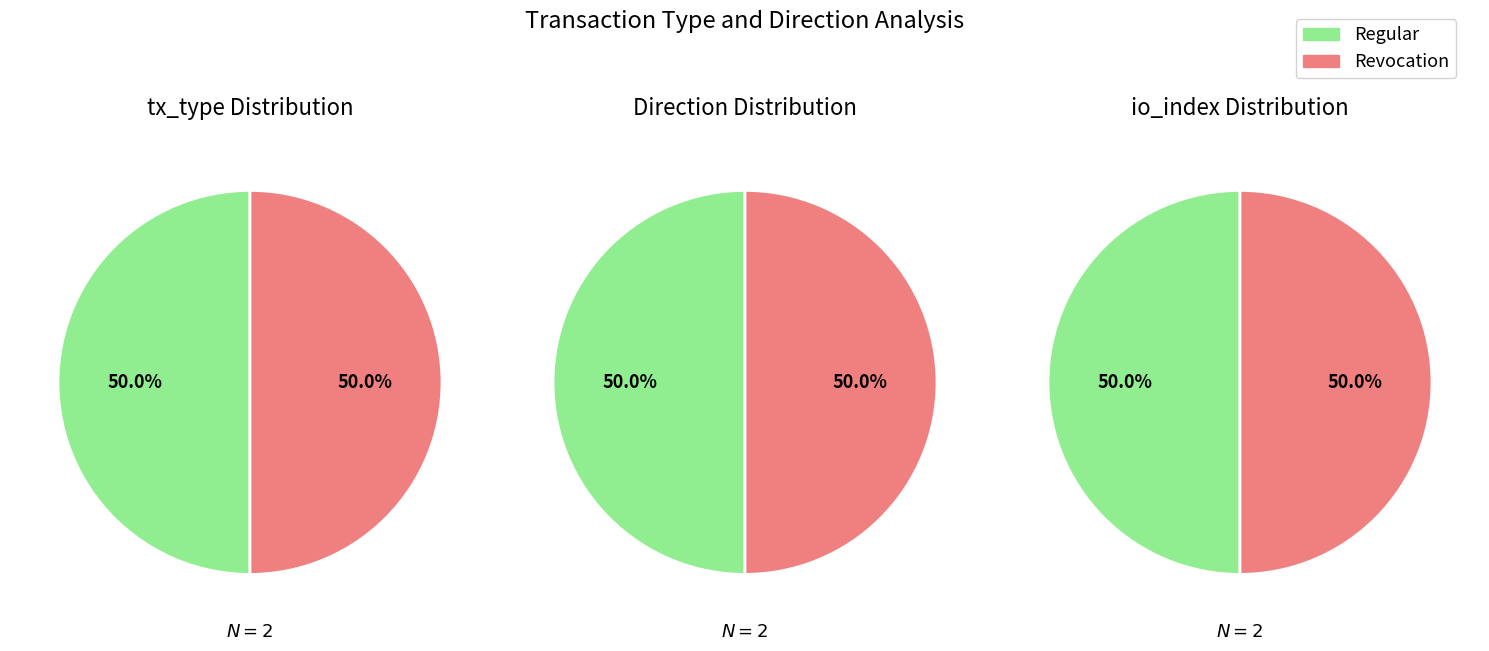

Is the sum of 1 and tx_type greater than half?

Yes